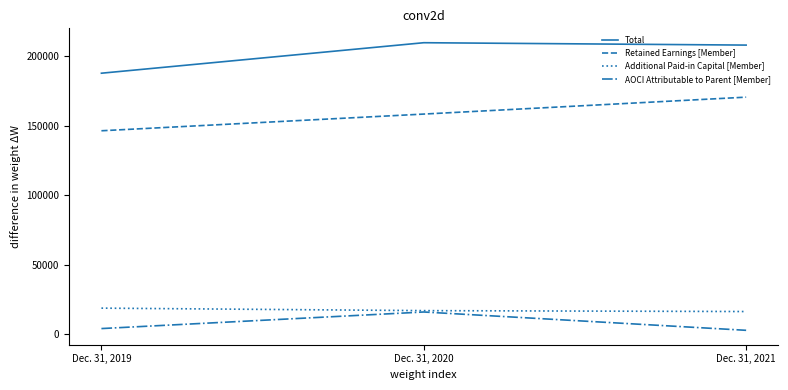

What is the lowest value of the Additional Paid-in Capital [Member] series?

16353